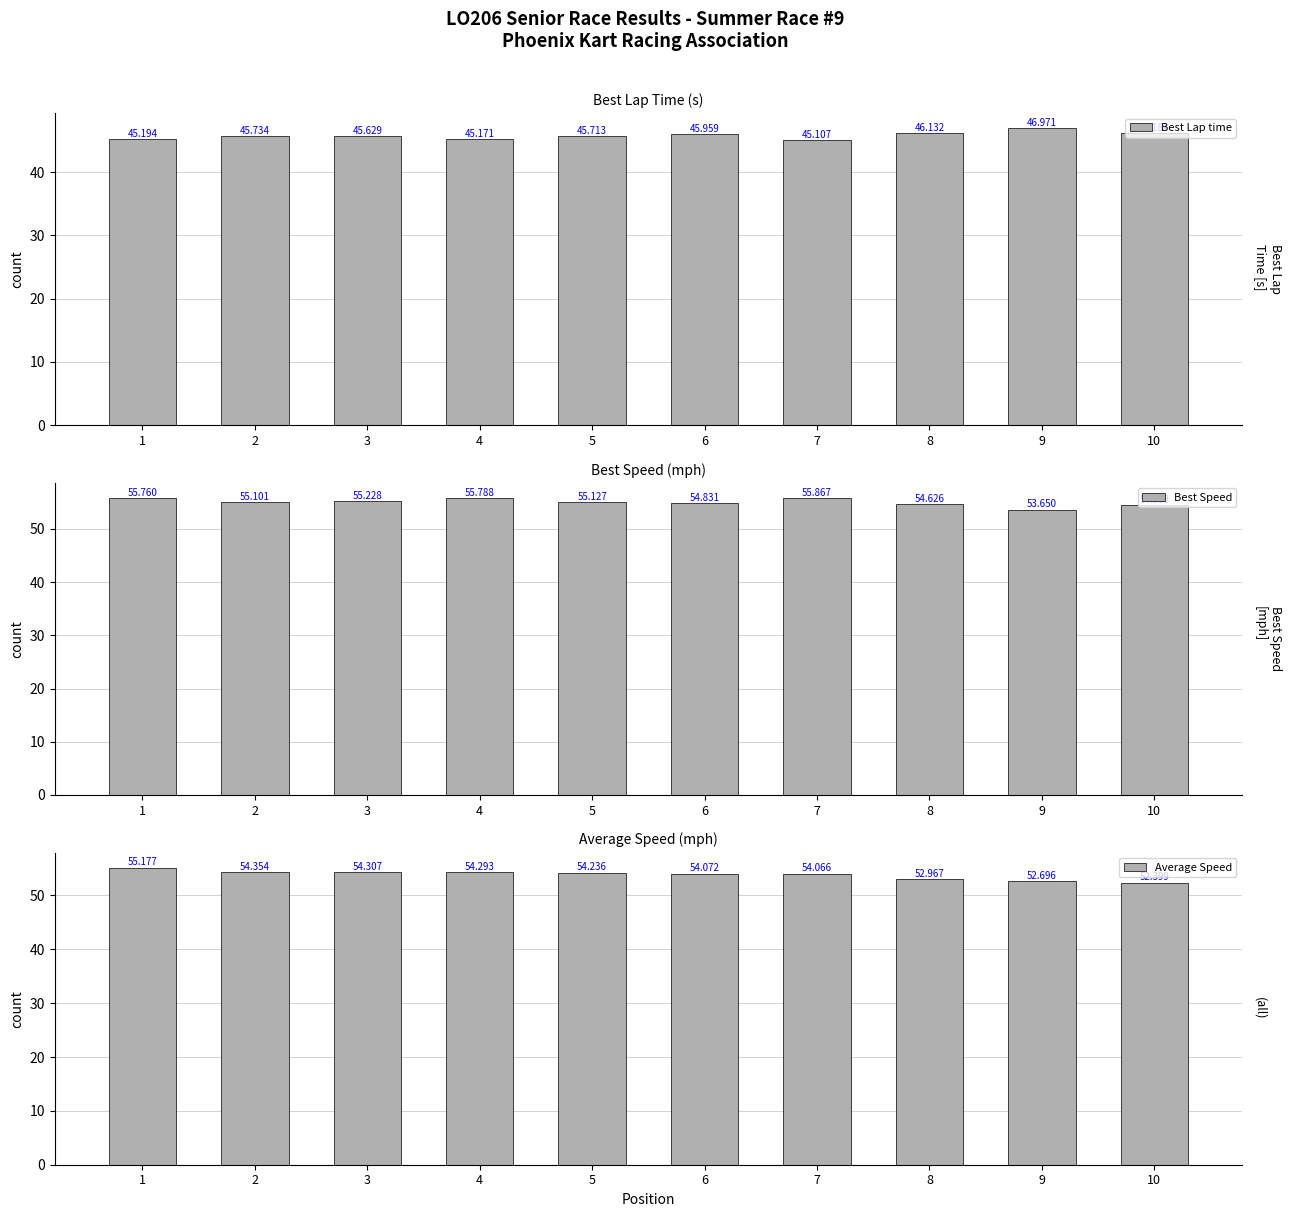

What value does the Best Lap time series have at 10?

46.2